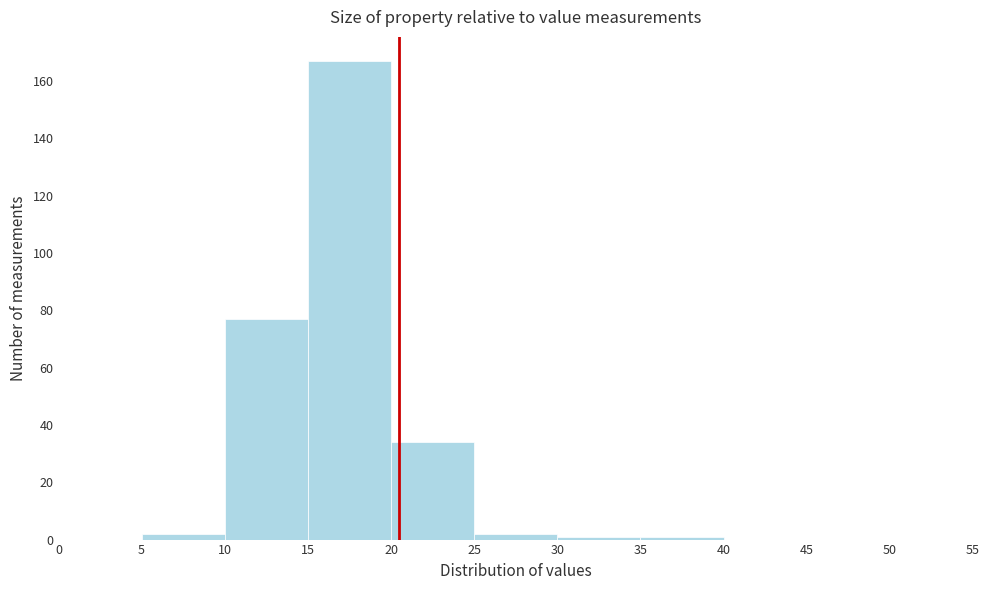

Reading left to right, list every bar in this chart as the range it spans on the x-axis followed by its height. The values are not printed on the chart, so give them approximately, as read against the axis.

0 to 5: 0
5 to 10: 2
10 to 15: 78
15 to 20: 168
20 to 25: 34
25 to 30: 2
30 to 35: under 2
35 to 40: under 2
40 to 45: 0
45 to 50: 0
50 to 55: 0